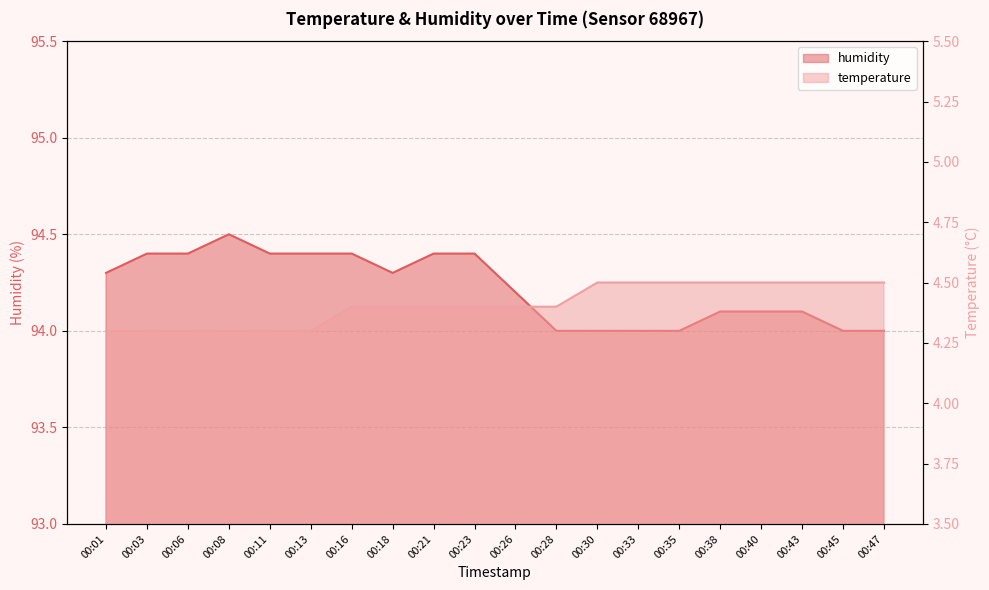

Count the temperature values in the range 4 to 5.

20